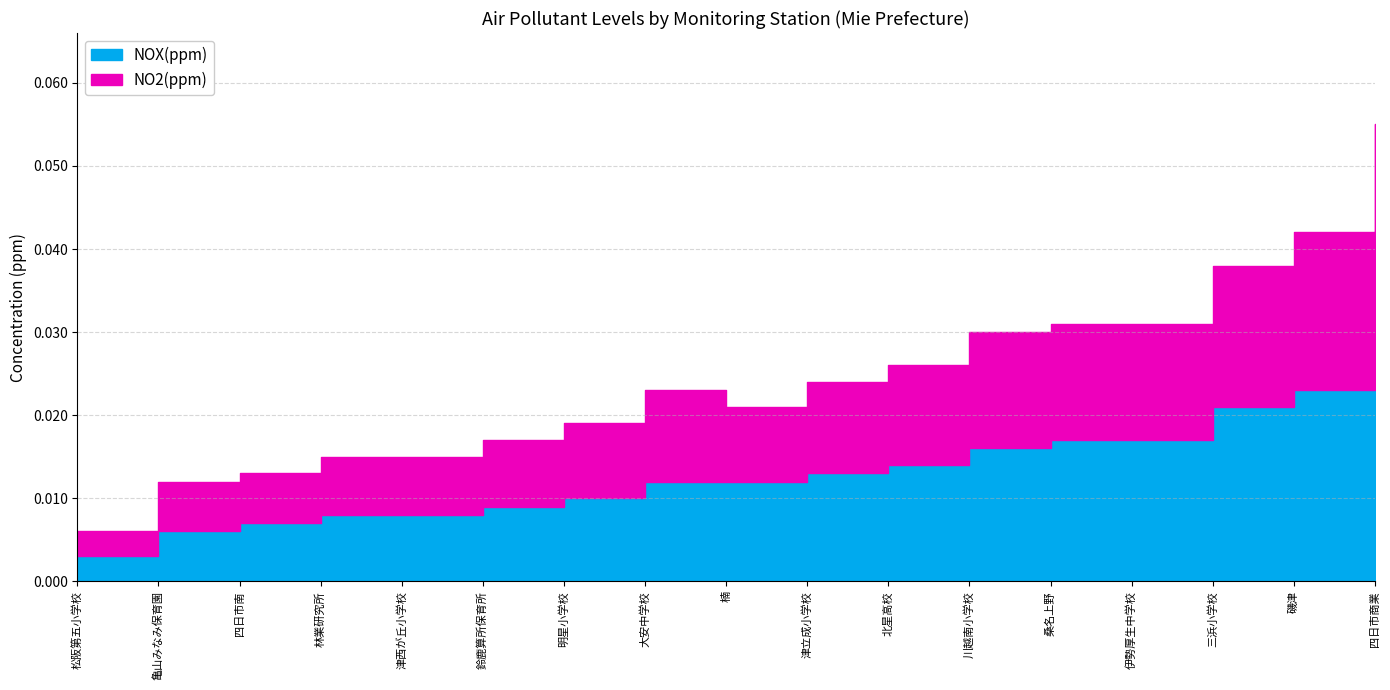

Does the chart have visible grid lines?

Yes